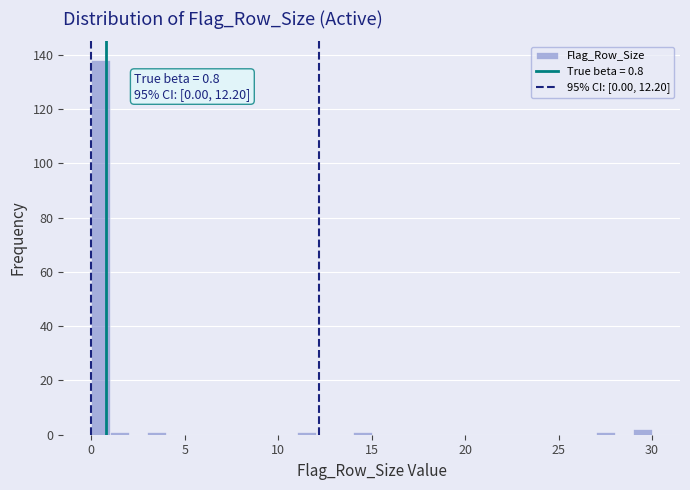

Read against the x-axis, roughly where is the centre of the tallest bar?

0.5